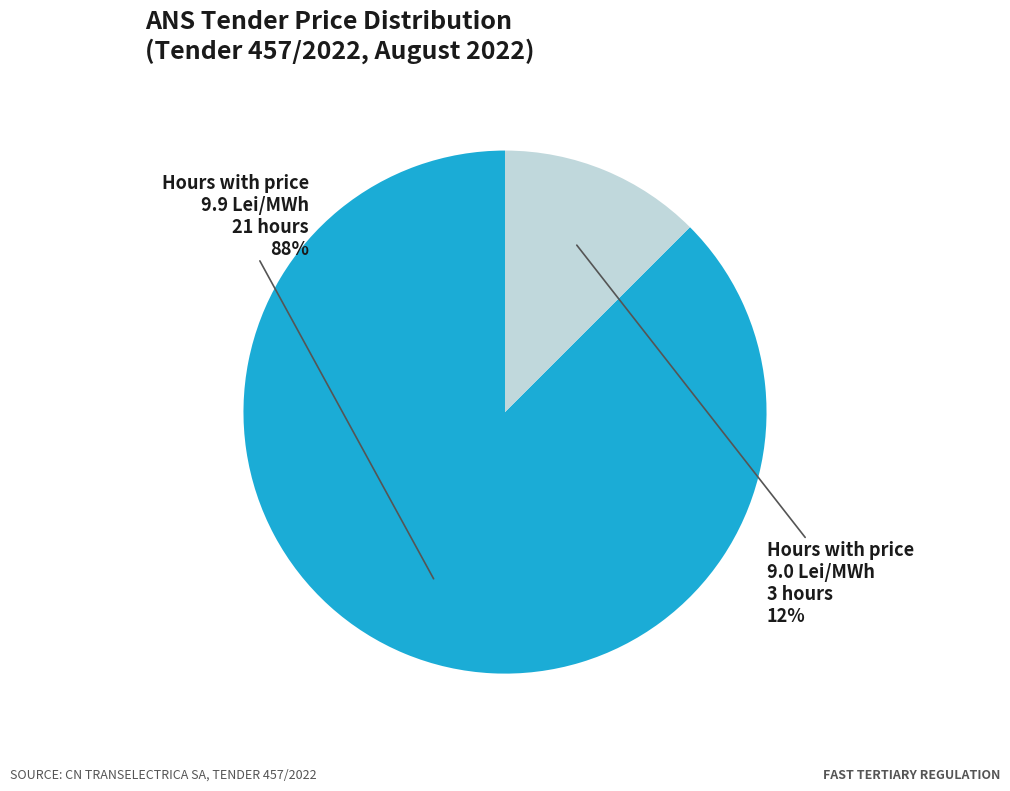

Does any single category account for the majority?

Yes